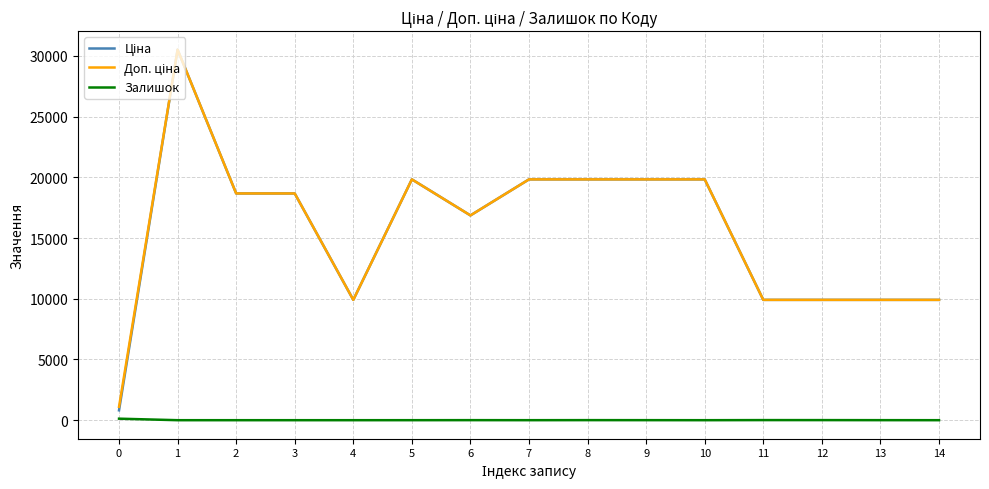

What is the spread (max minus min) of values at 2?

18671.5